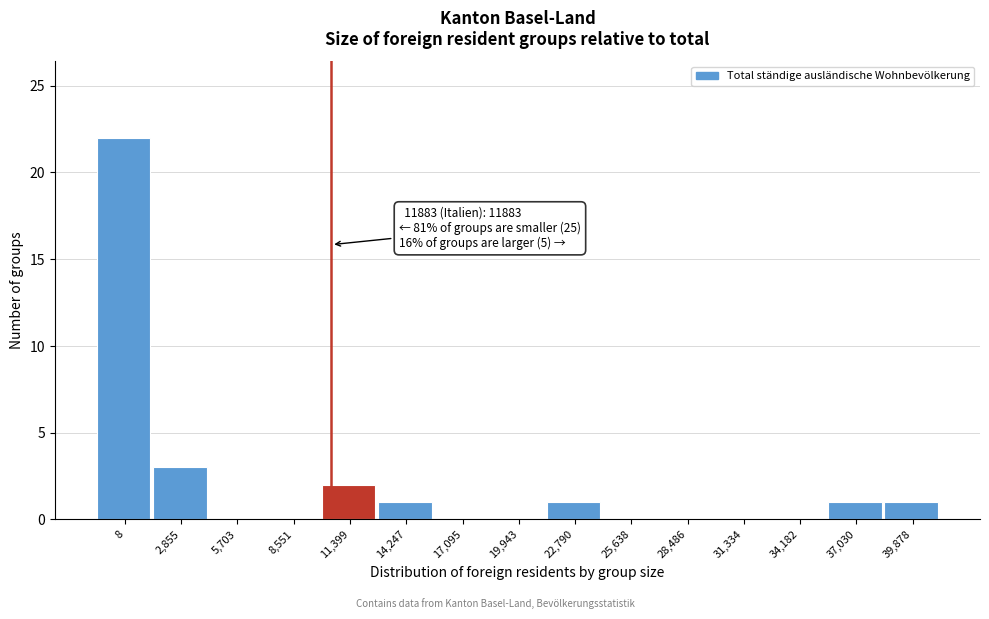

Reading left to right, extract all data points from this chart.

8=22	2,855=3	5,703=0	8,551=0	11,399=2	14,247=1	17,095=0	19,943=0	22,790=1	25,638=0	28,486=0	31,334=0	34,182=0	37,030=1	39,878=1